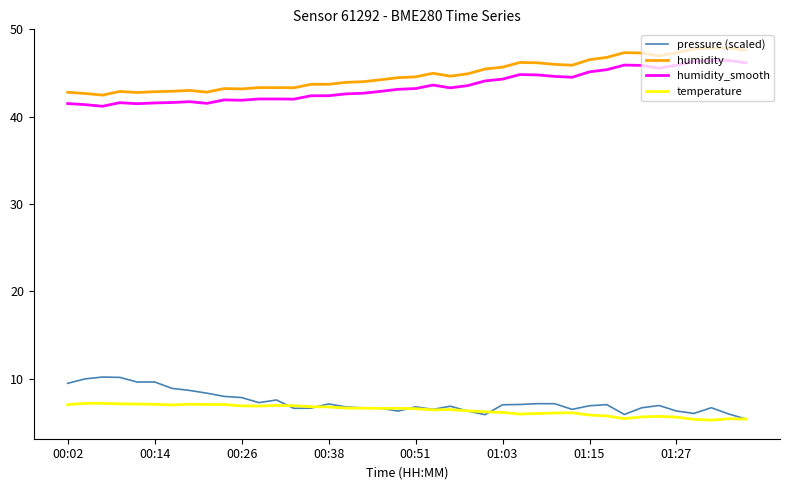

What is the highest value of the pressure (scaled) series?

10.2